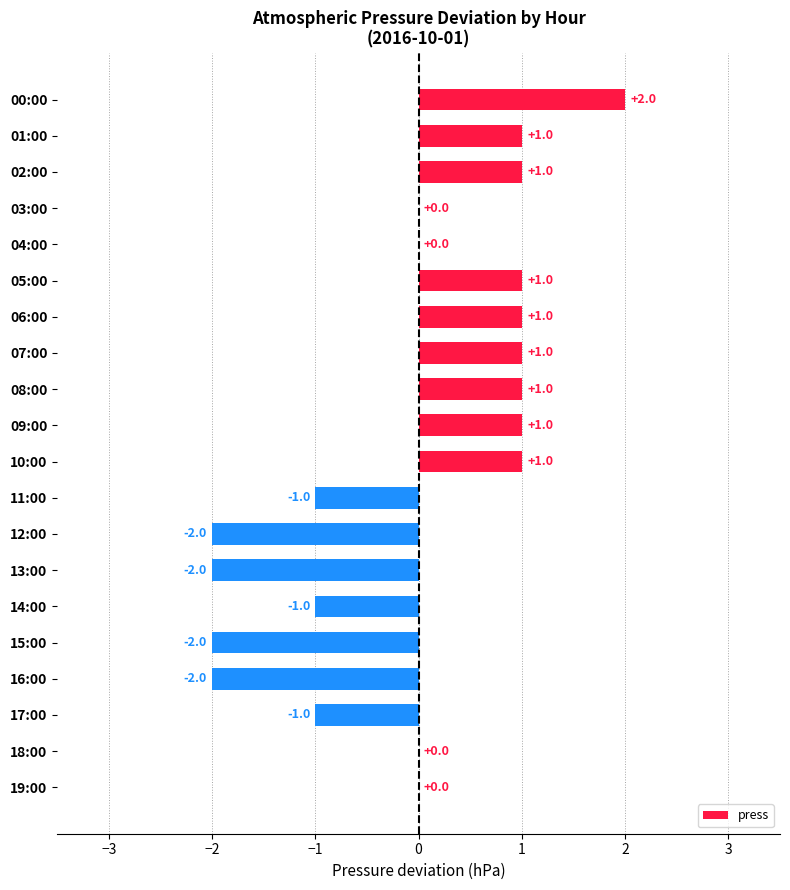

Which has a higher value, 00:00 or 02:00?

00:00